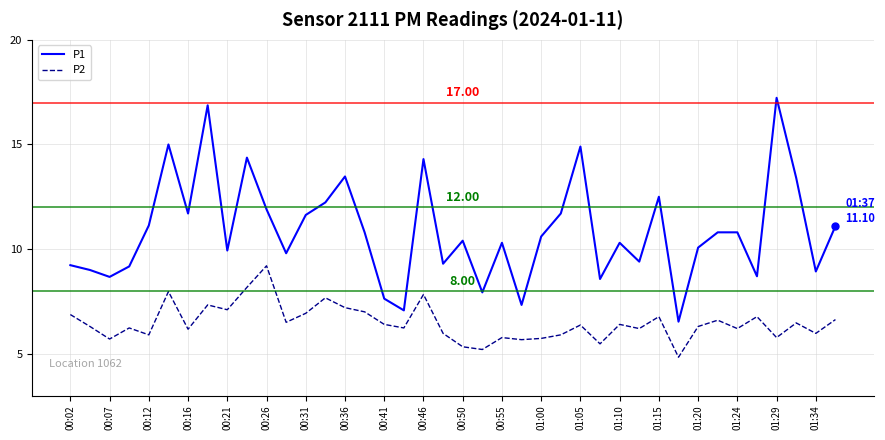

List the series in order of their overall mean, lowest first.

P2, P1